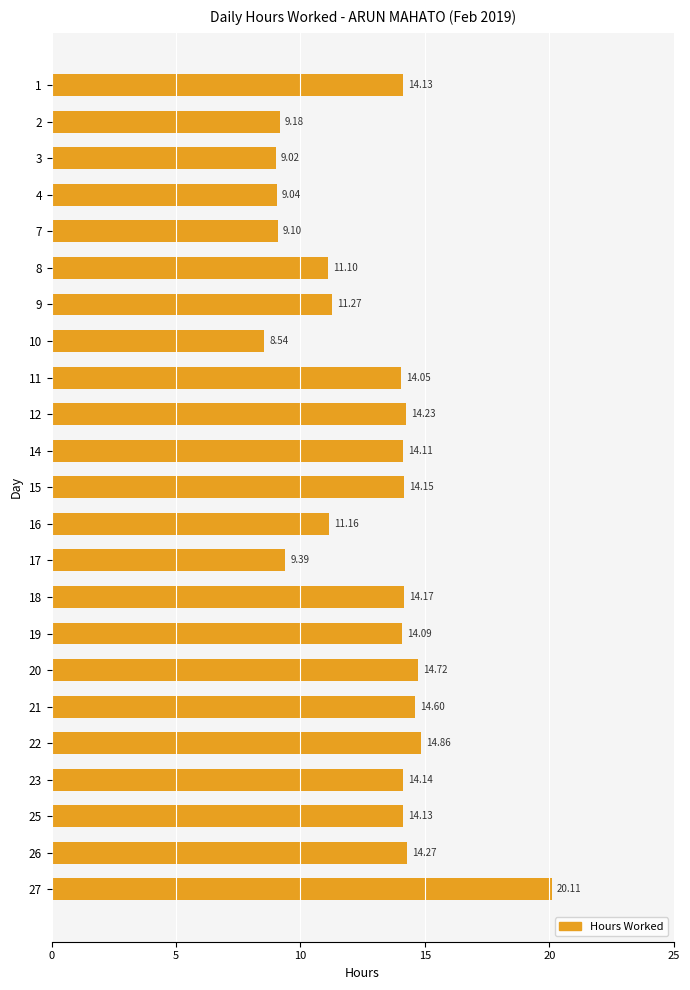

Are the bars horizontal?

Yes